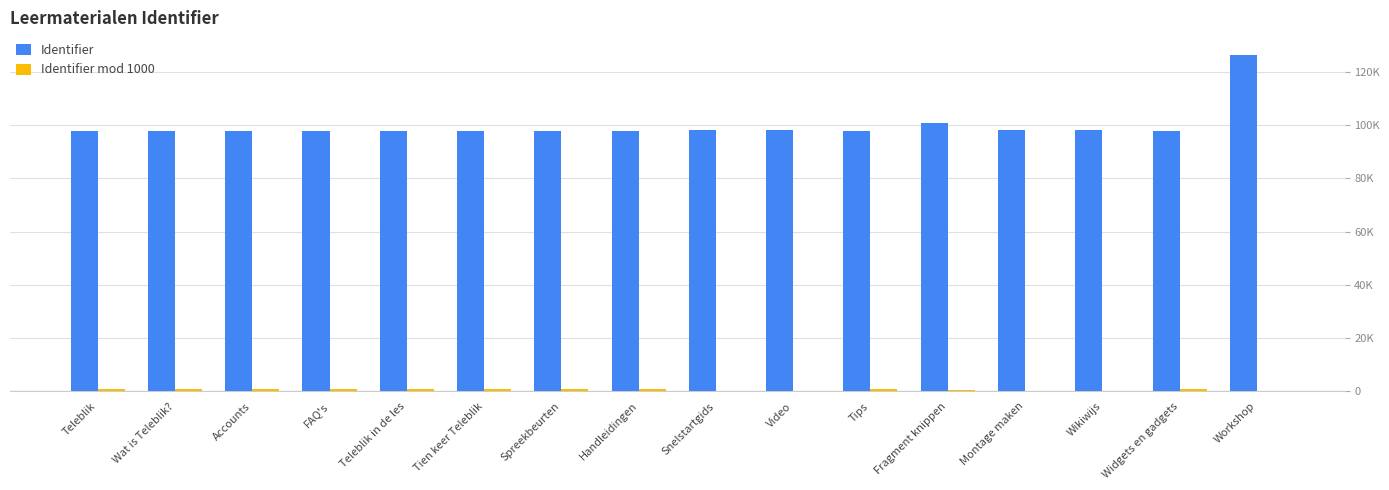

What value does the Identifier series have at Tien keer Teleblik?

97884